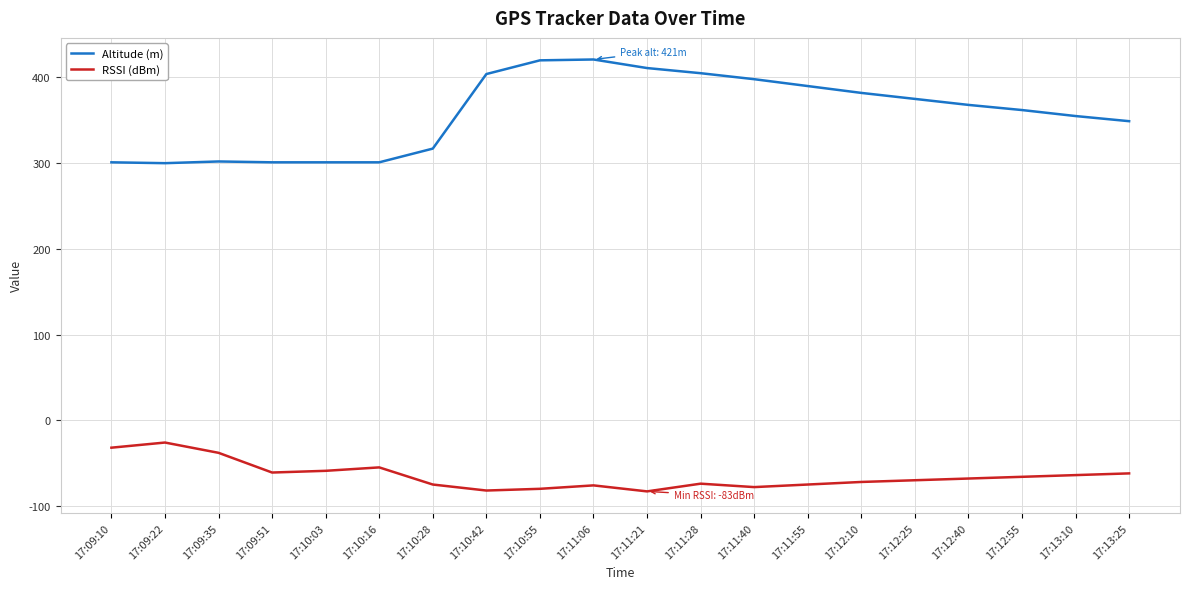

Which series changed the most between 17:09:10 and 17:10:42?

Altitude (m)